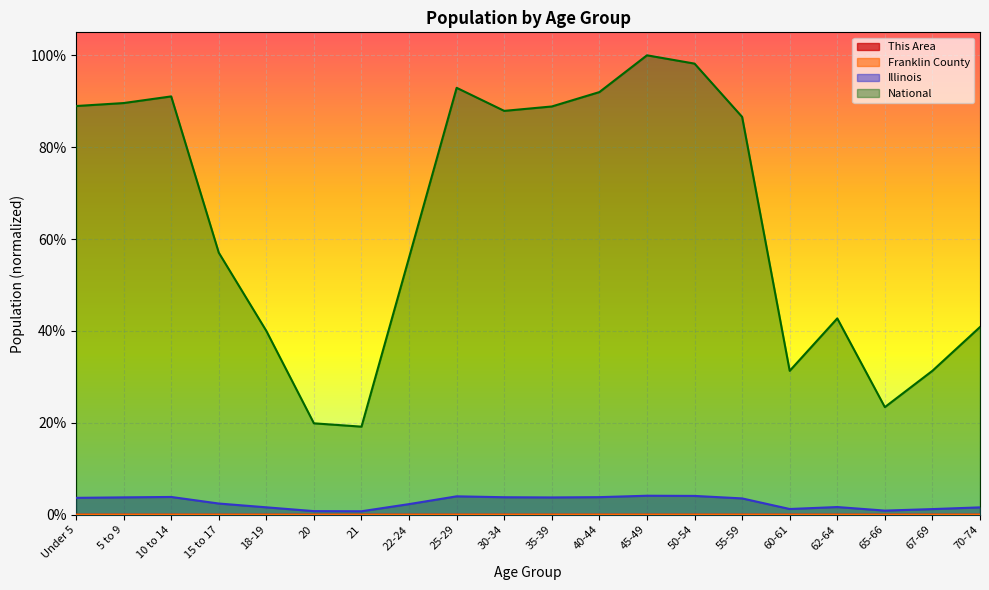

How many lines are shown in the chart?

4